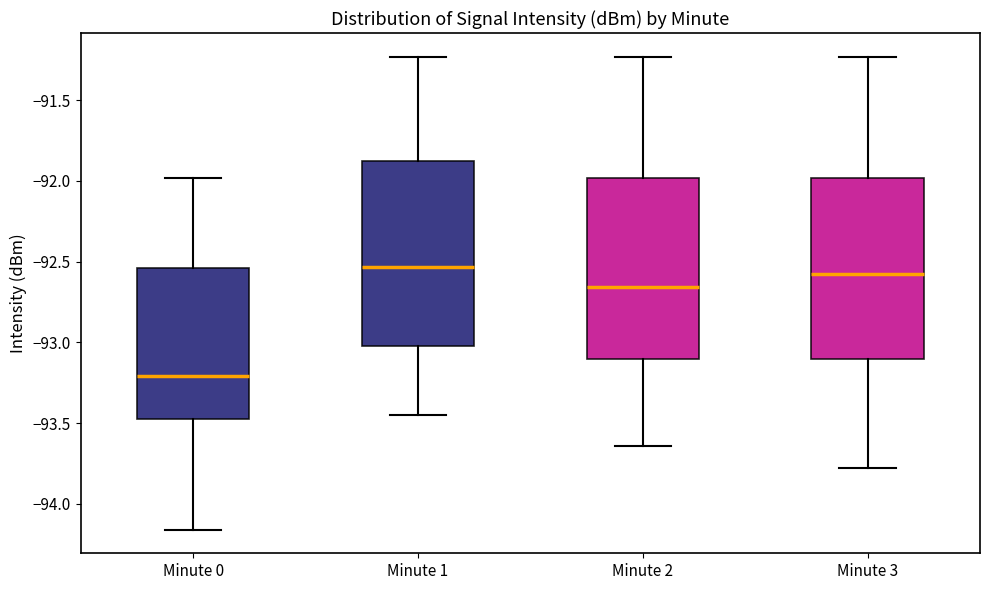

Which box's median line is the lowest?

Minute 0